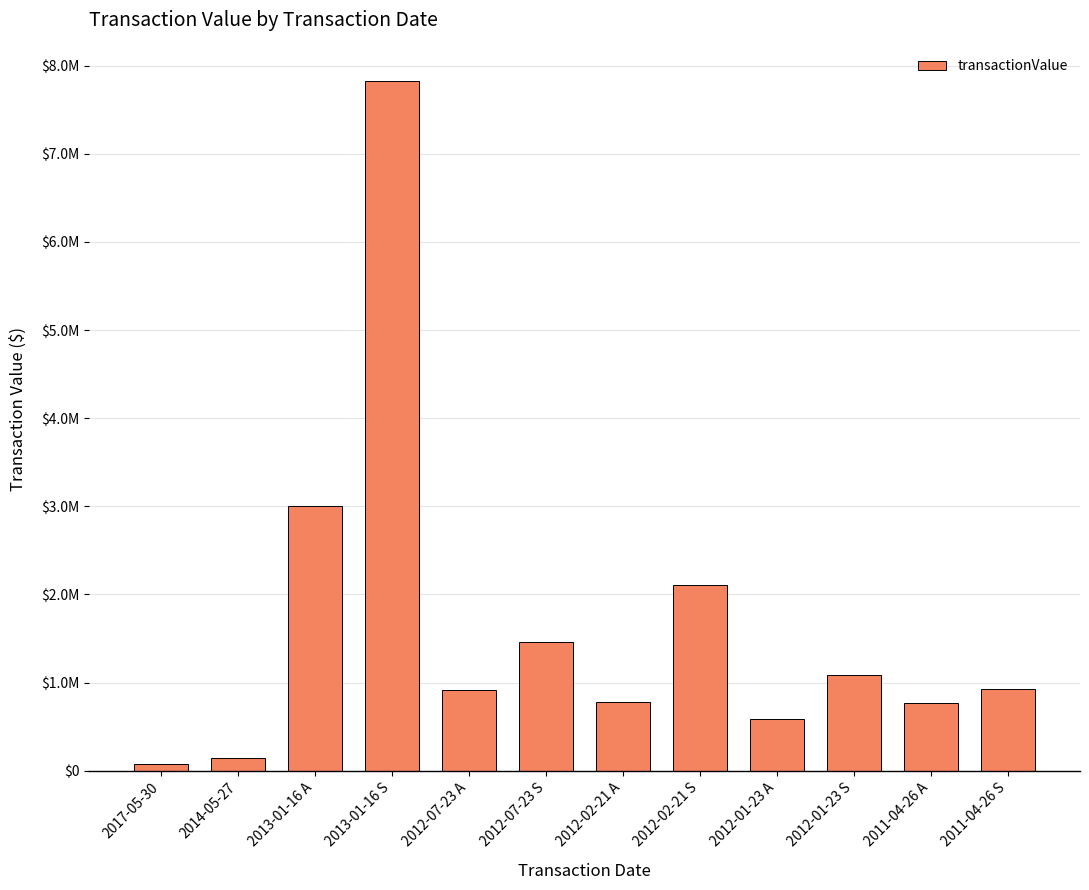

The value at 2012-07-23 A is 424440. True or false?

False